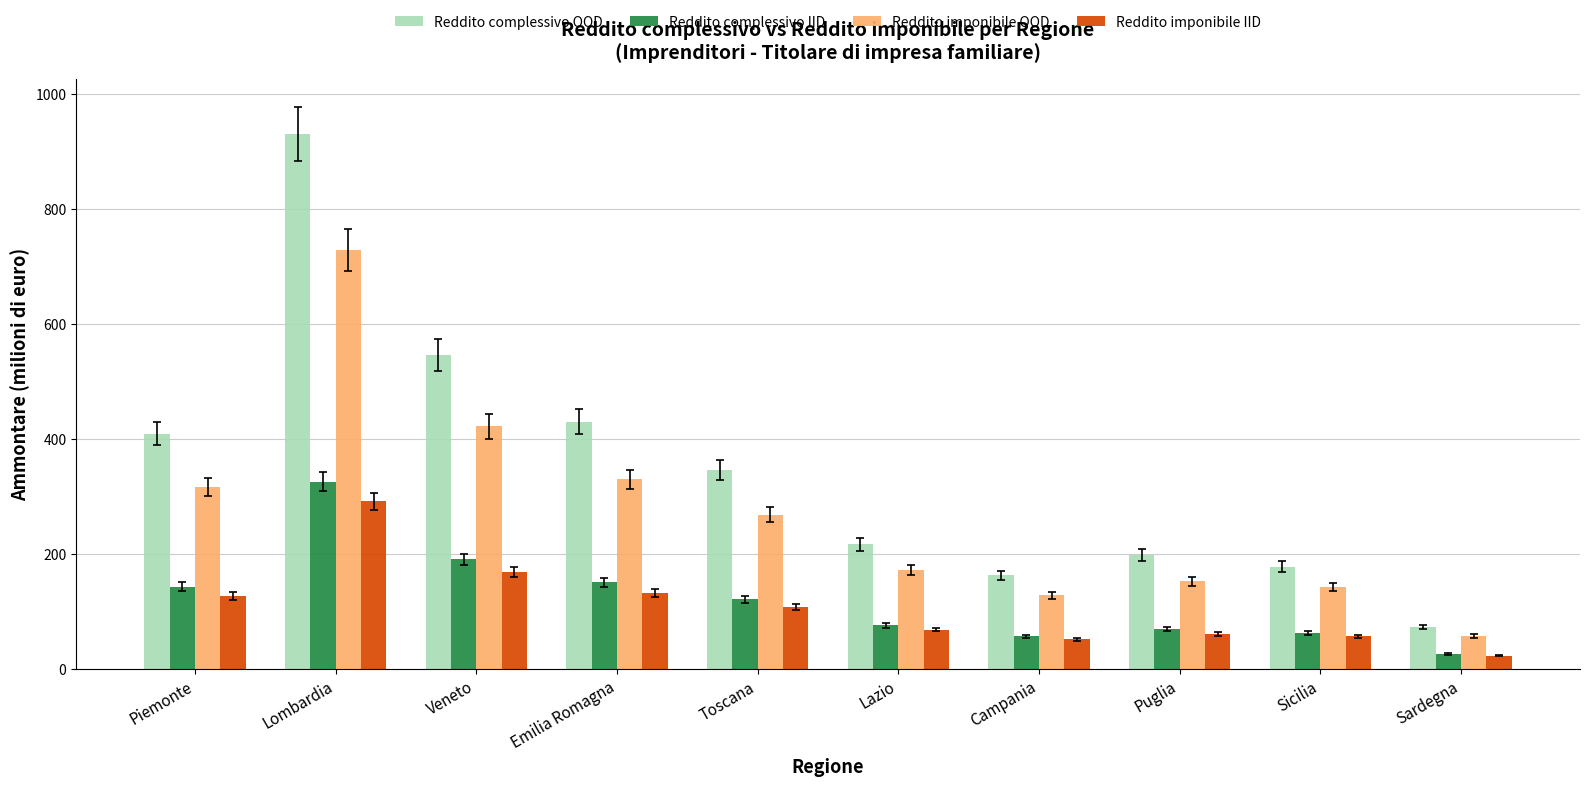

What is the difference between the Reddito complessivo IID values at Lombardia and Sicilia?

263.5